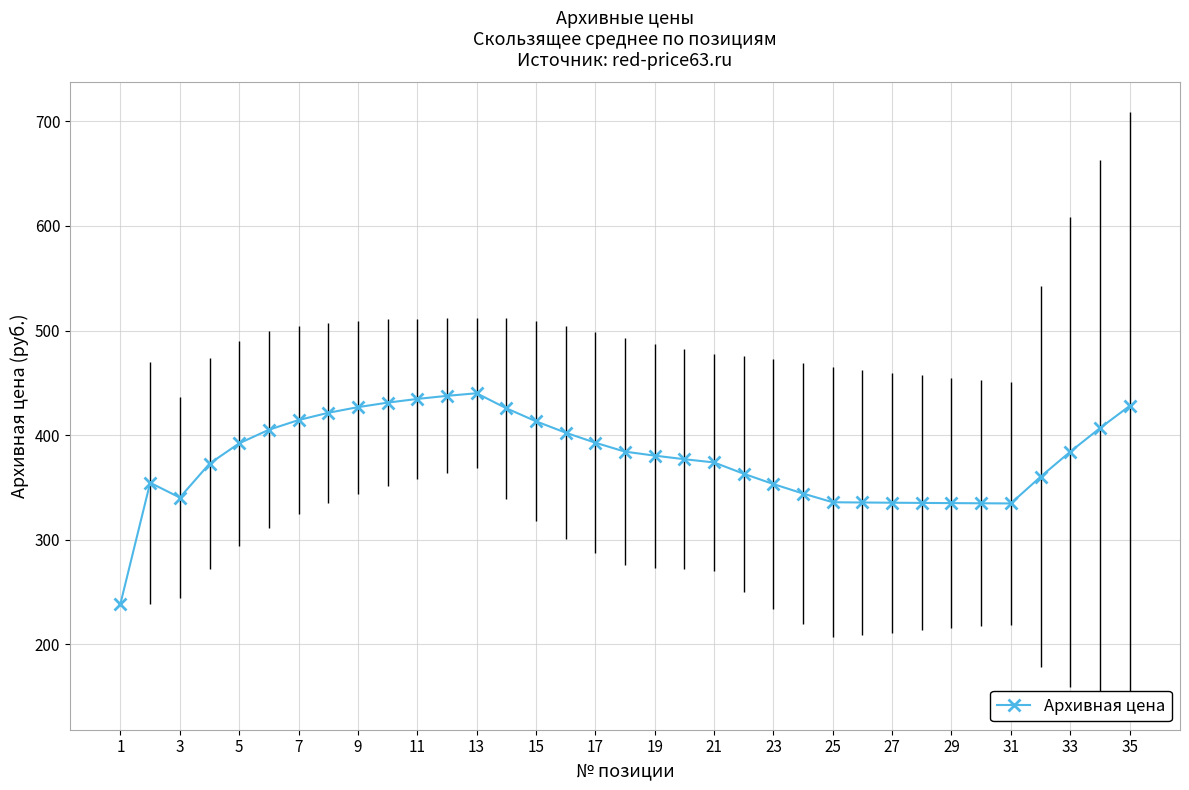

What is the minimum value shown in the chart?

239.0